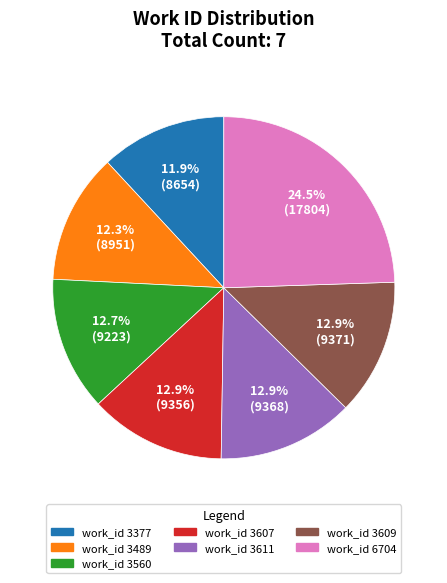

Is there any slice that represents more than half of the pie?

No